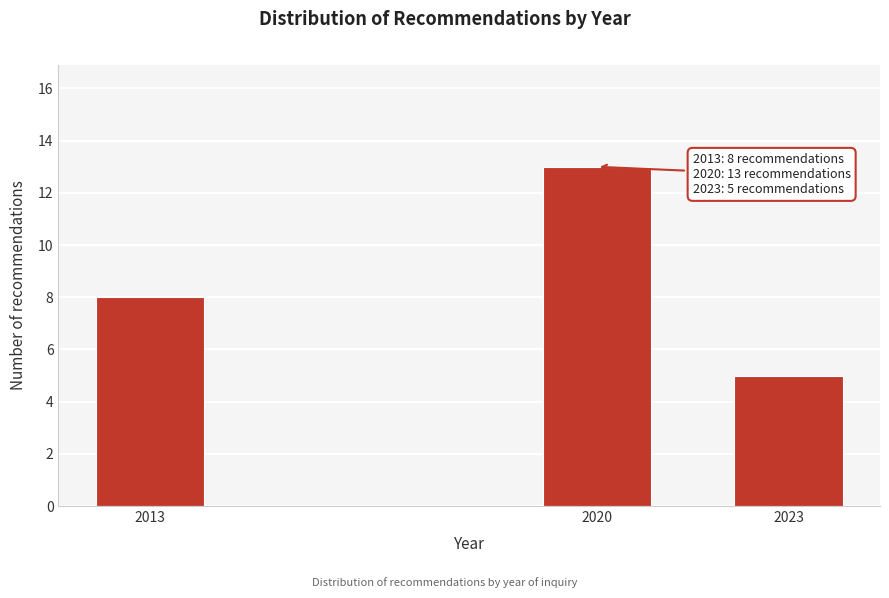

Reading left to right, list all the values displayed in this chart.

2013=8	2020=13	2023=5